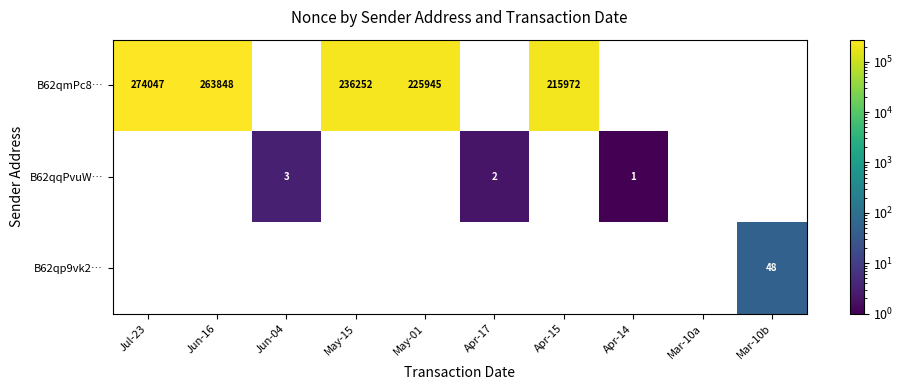

Is it true that B62qqPvuW… equals 2 at Apr-17?

True